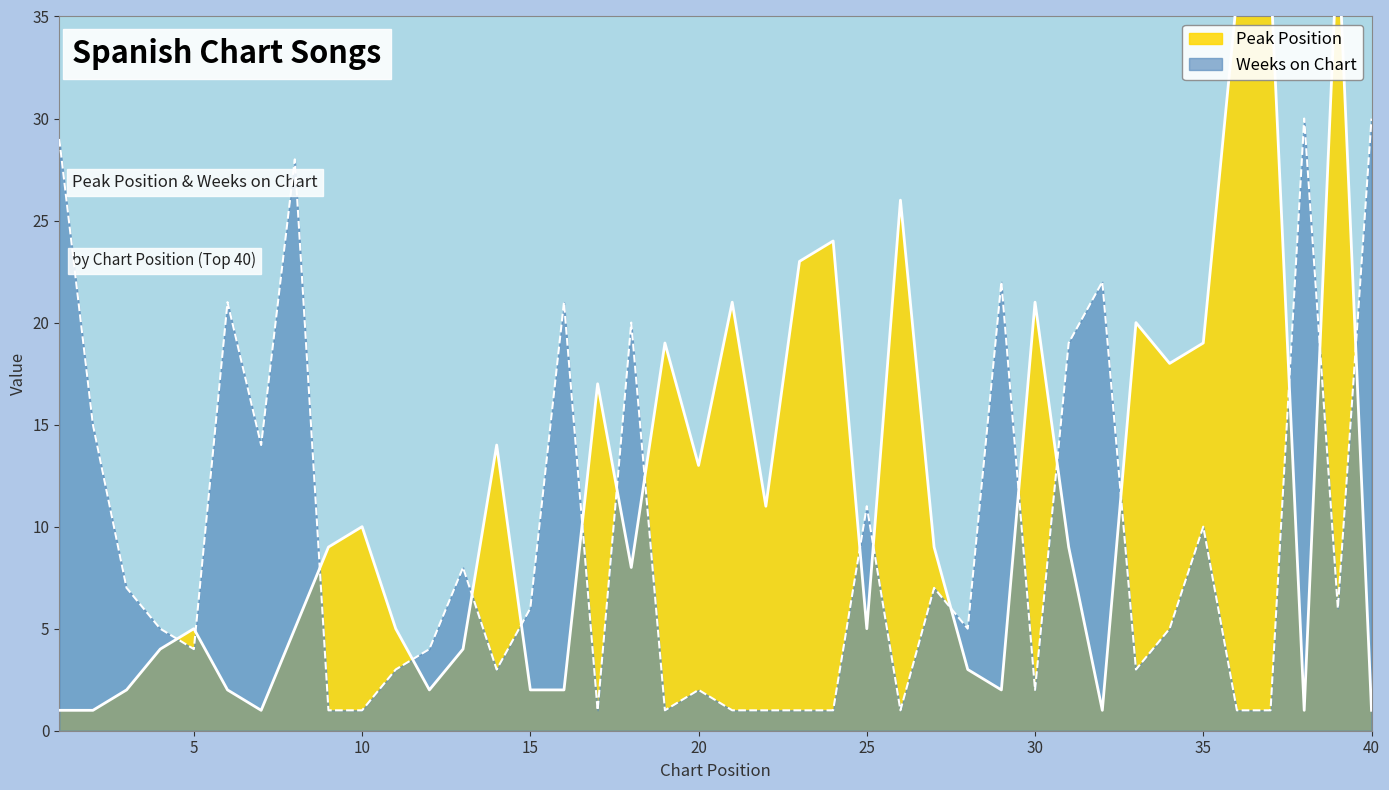

How many times do Peak Position and Weeks on Chart cross each other?

18